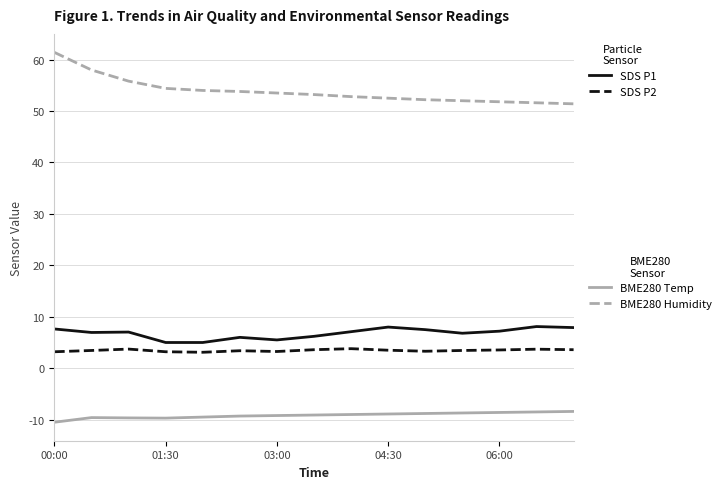

What is the minimum value shown in the chart?

-10.5